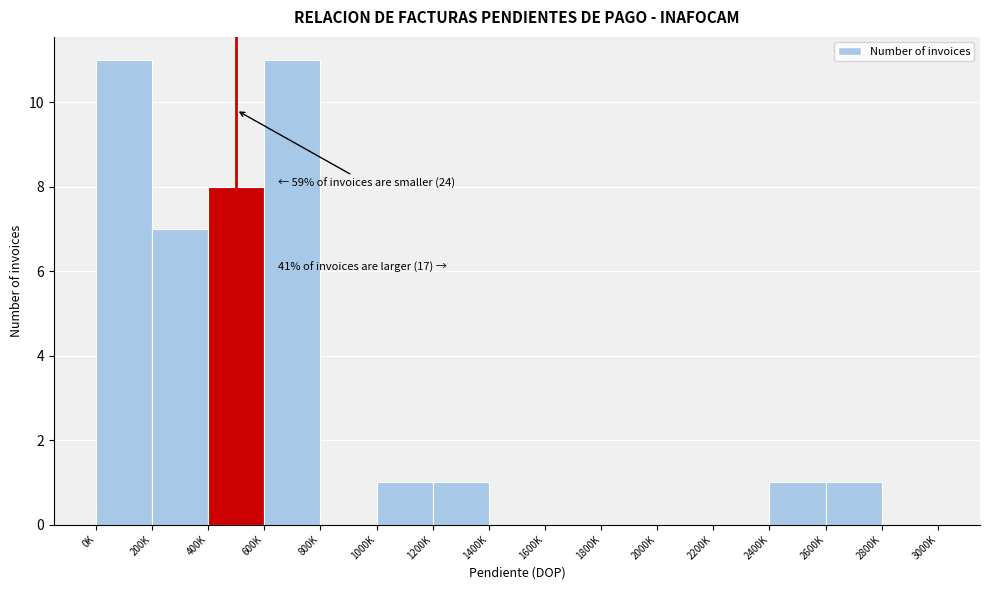

Reading left to right, what are all the values shown in this chart?

0K=11	200K=7	400K=8	600K=11	800K=0	1000K=1	1200K=1	1400K=0	1600K=0	1800K=0	2000K=0	2200K=0	2400K=1	2600K=1	2800K=0